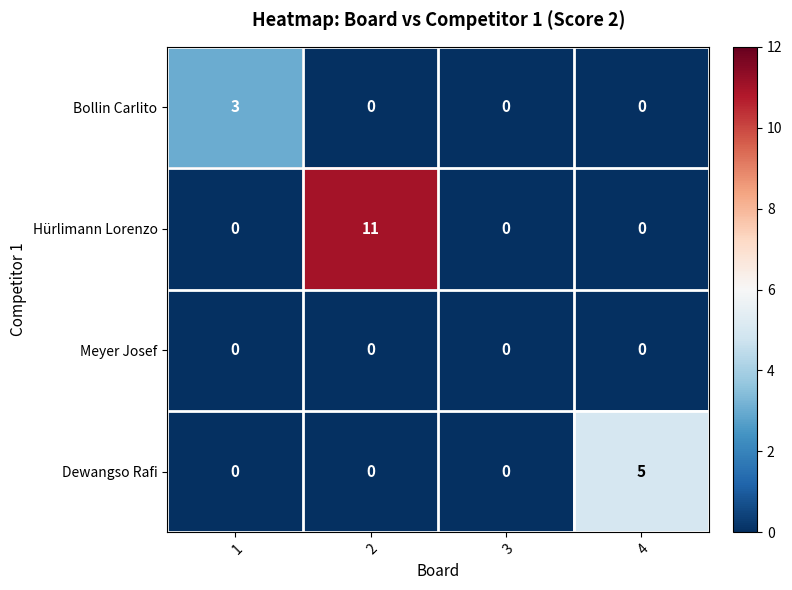

How many Bollin Carlito values are between 0 and 3?

4